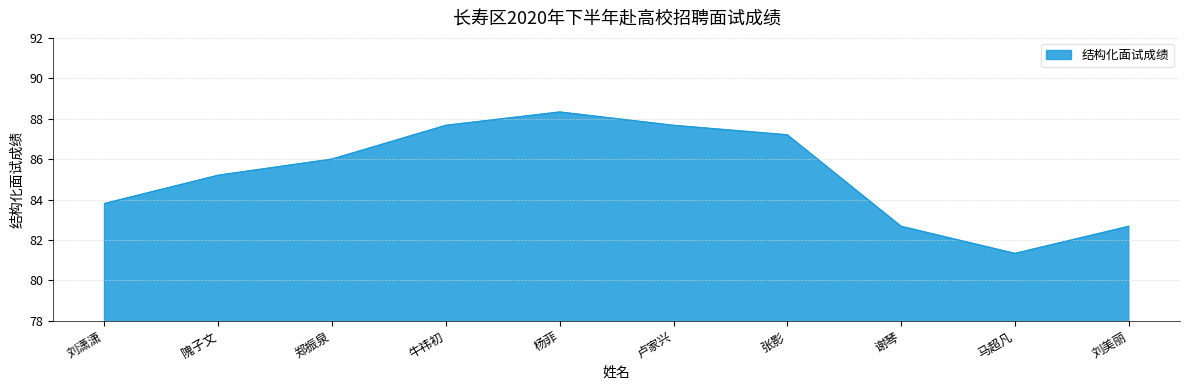

What is the sum of the values at 张影 and 郑振泉?

173.2